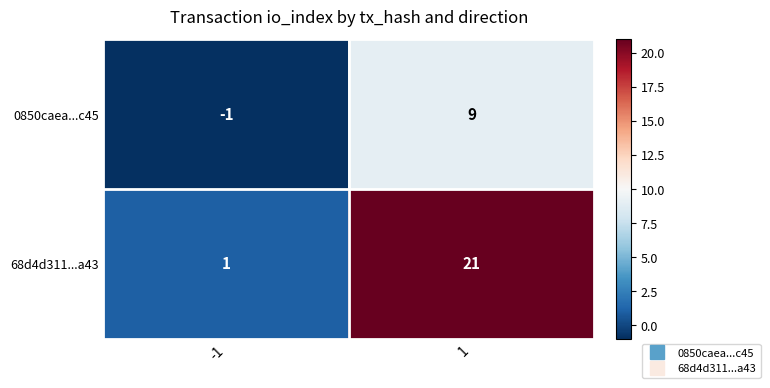

Reading left to right, transcribe all the data shown in this chart.

0850caea...c45: -1	9
68d4d311...a43: 1	21